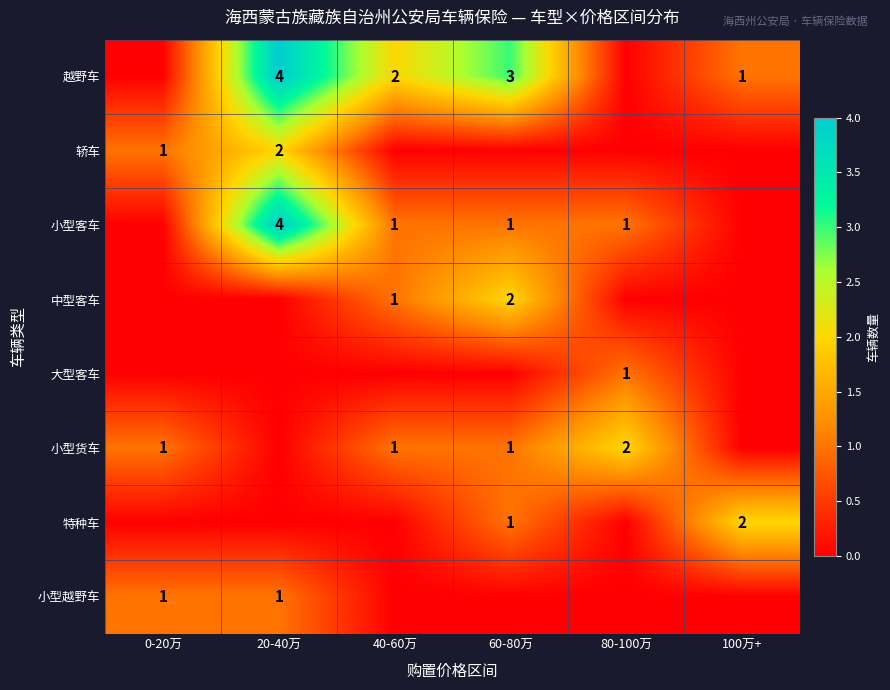

True or false: 小型客车 has a value of 4 at 20-40万.

True